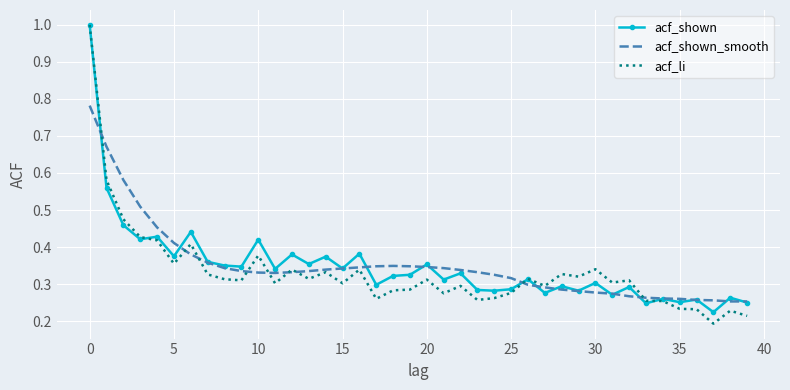

Which series has the largest range (max minus min)?

acf_li